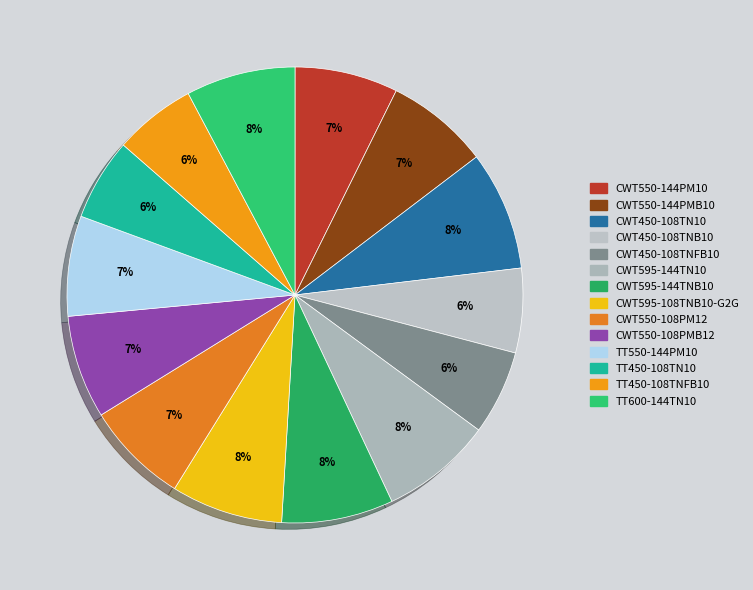

How many slices are in this pie chart?

14